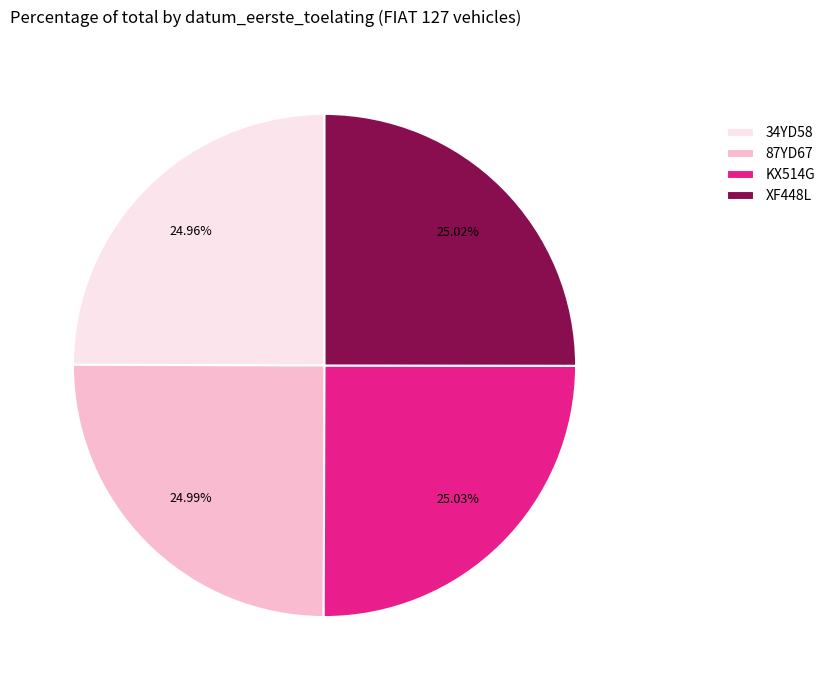

Count the number of slices in the pie.

4